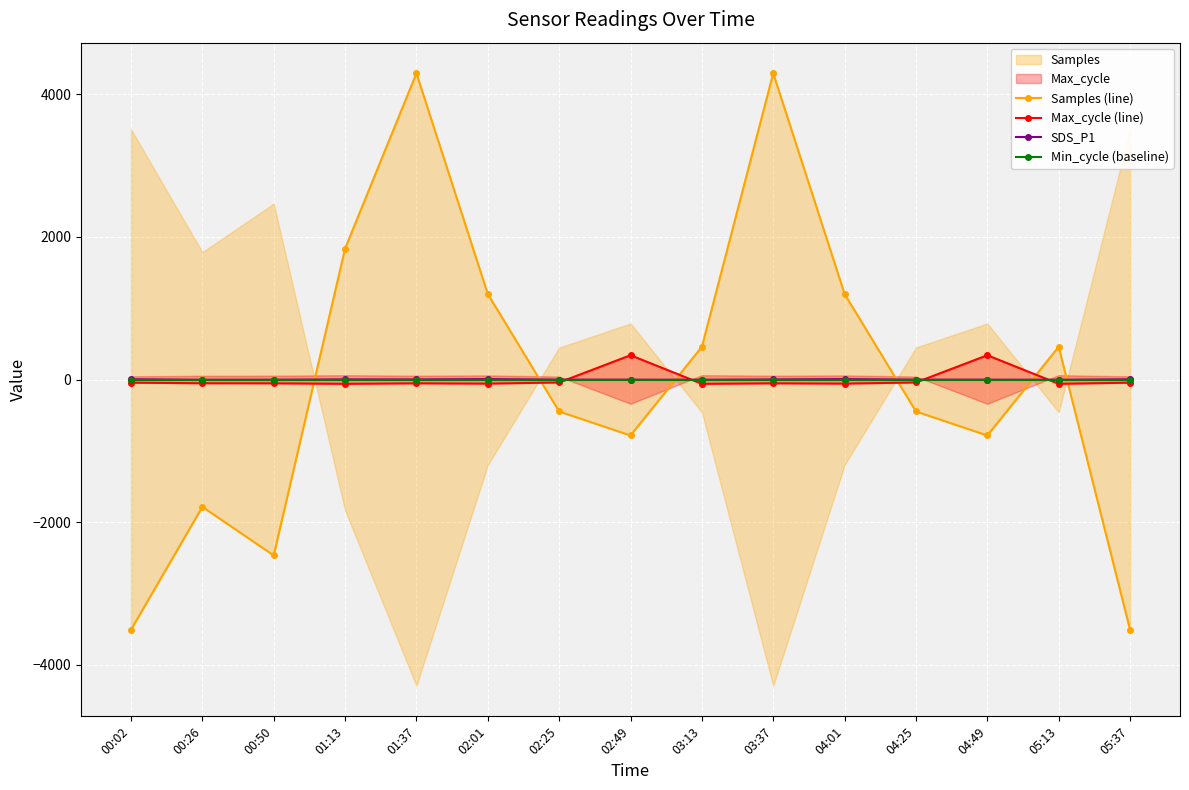

True or false: Samples (line) has a value of 1675.9 at 03:37.

False